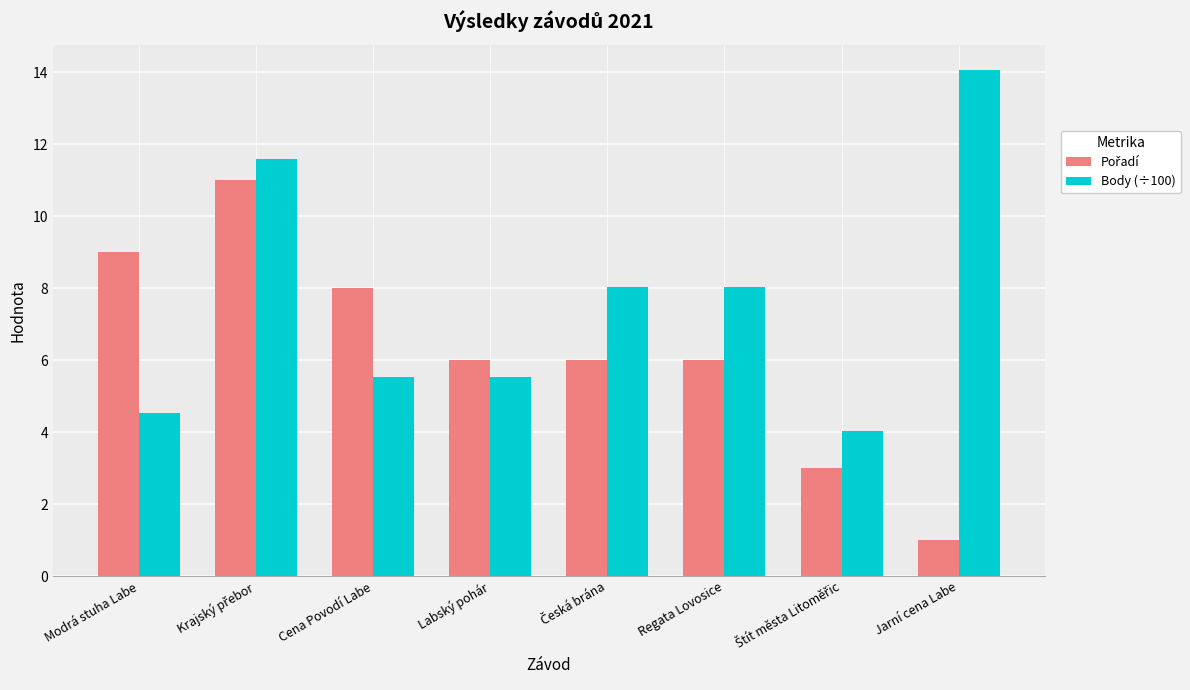

Which series has the largest total across all categories?

Body (÷100)